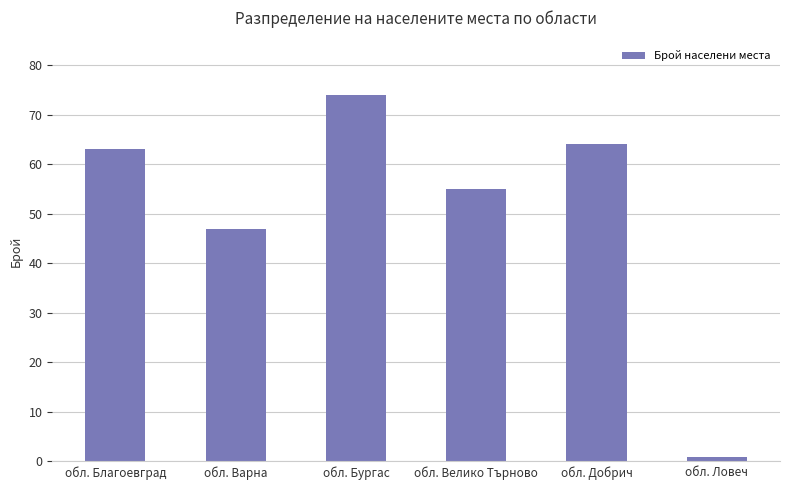

What position from the right is обл. Добрич?

2